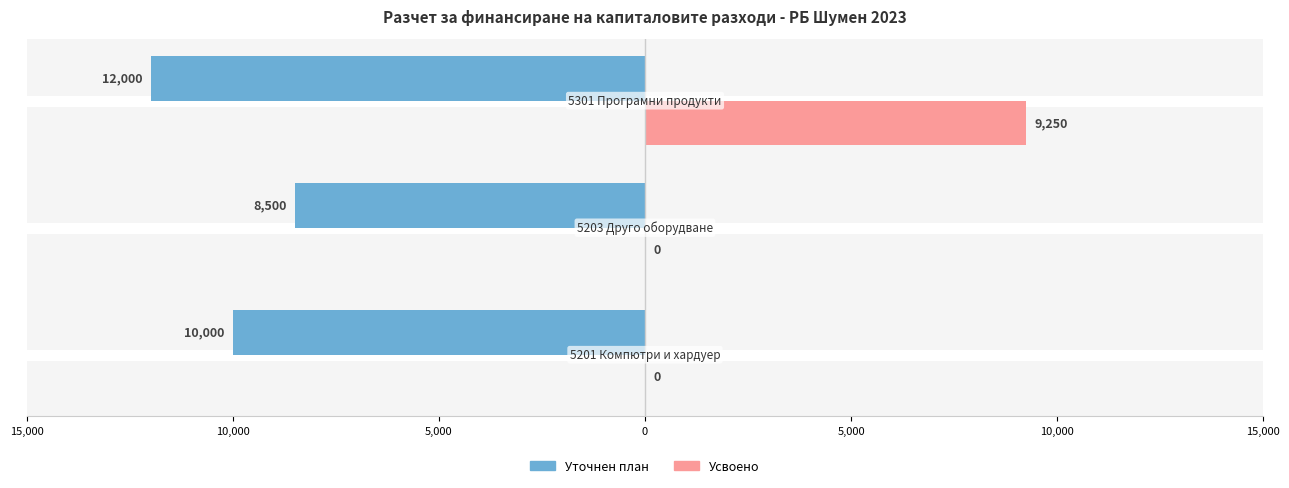

What is the difference between the maximum and second lowest values in the Усвоено series?

9250